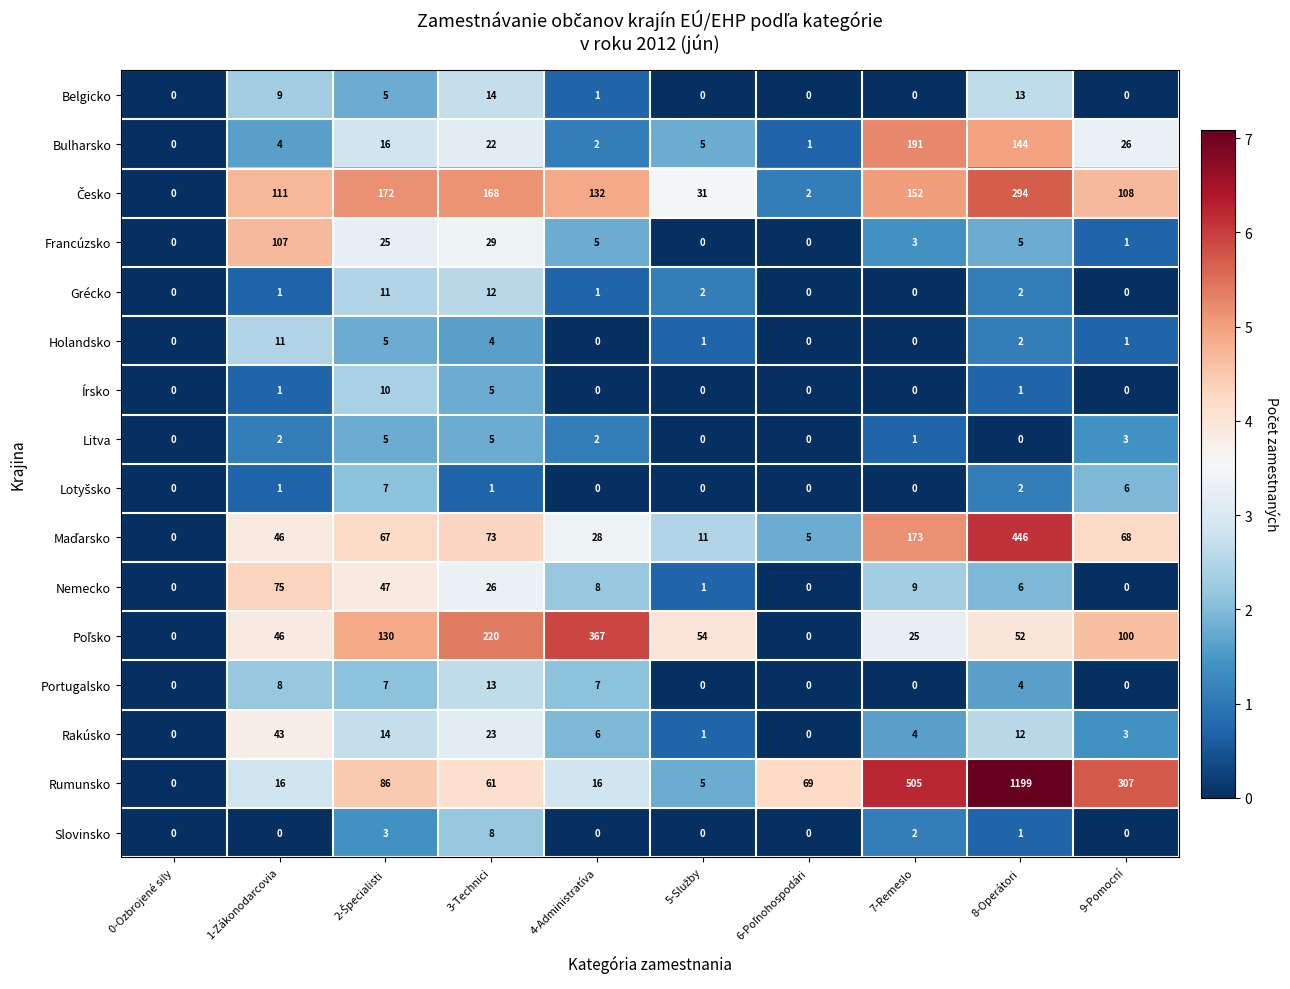

What is the total value across all series at 7-Remeslo?

1065